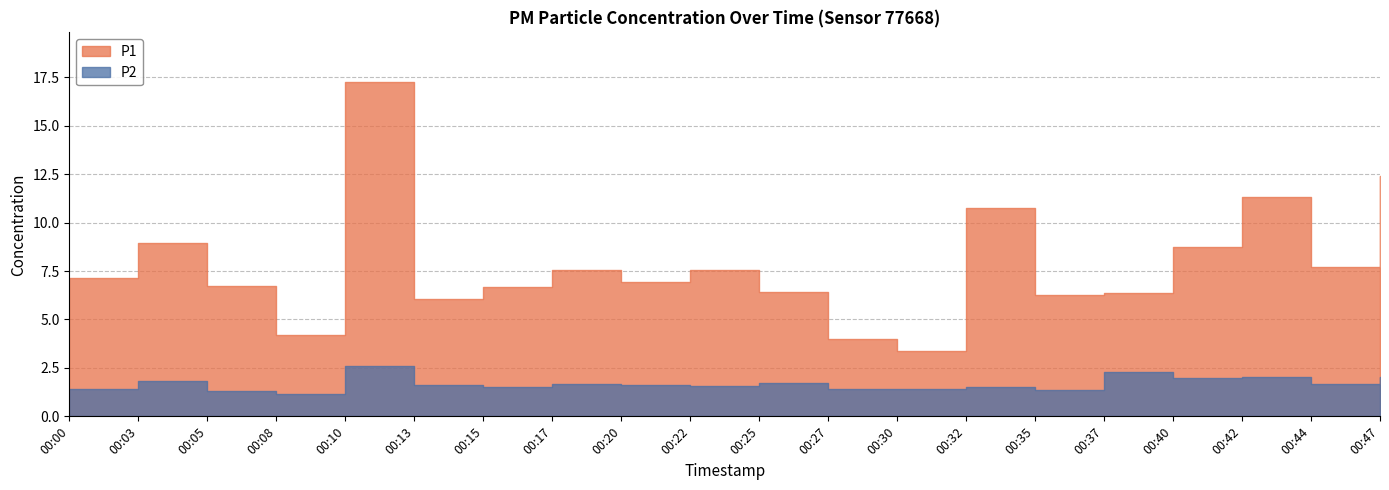

True or false: P1 and P2 cross at least once.

False